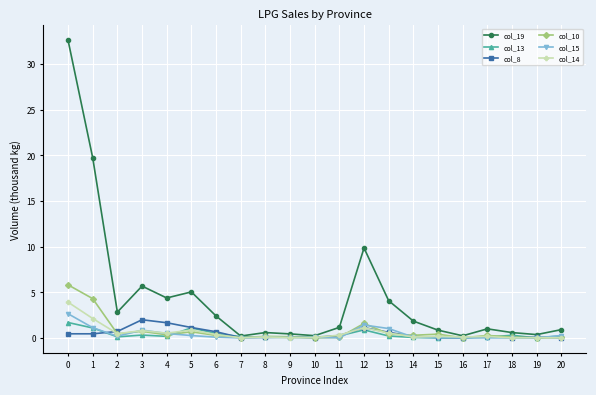

What is the maximum value shown in the chart?

32.6